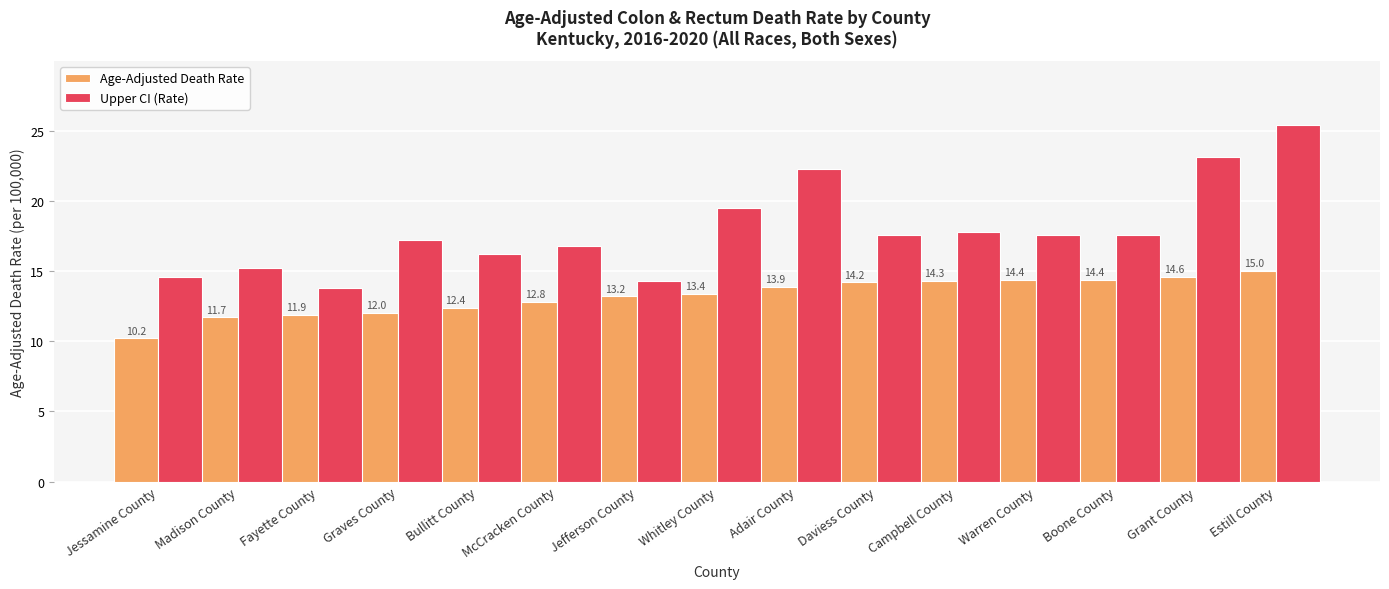

At how many categories does at least one series exceed 23?

2